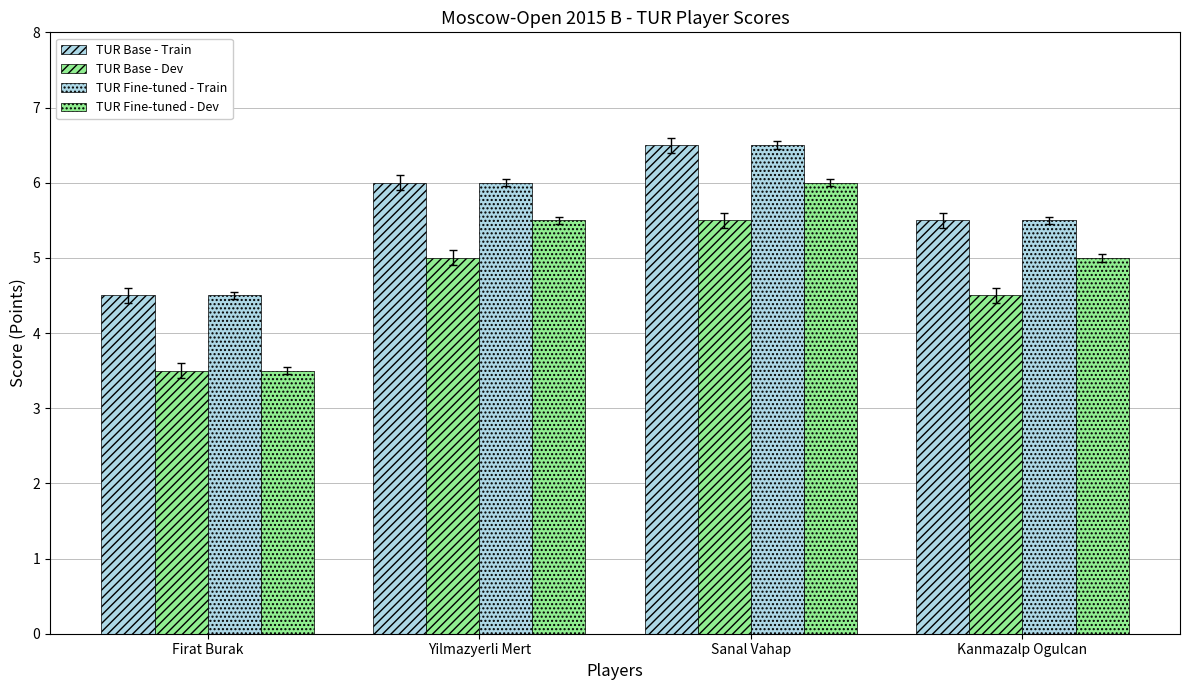

The TUR Fine-tuned - Train series shows 8.5 at Kanmazalp Ogulcan. True or false?

False